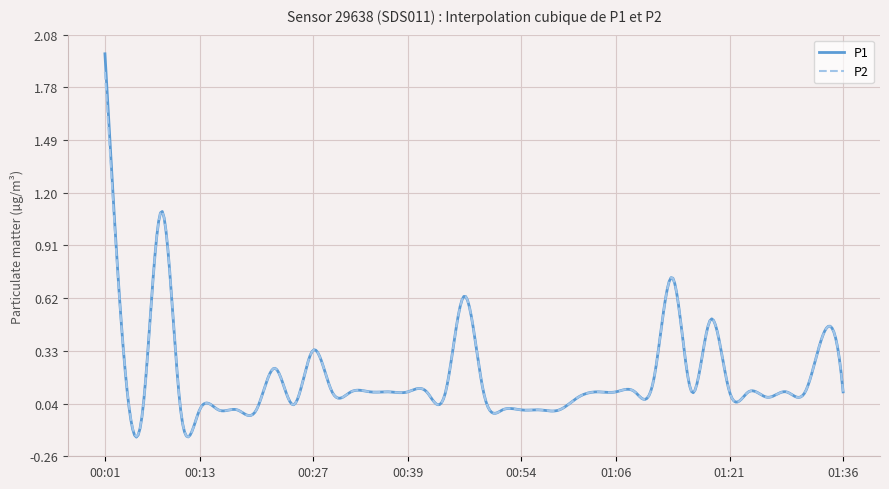

What are all the series names shown in the legend?

P1, P2